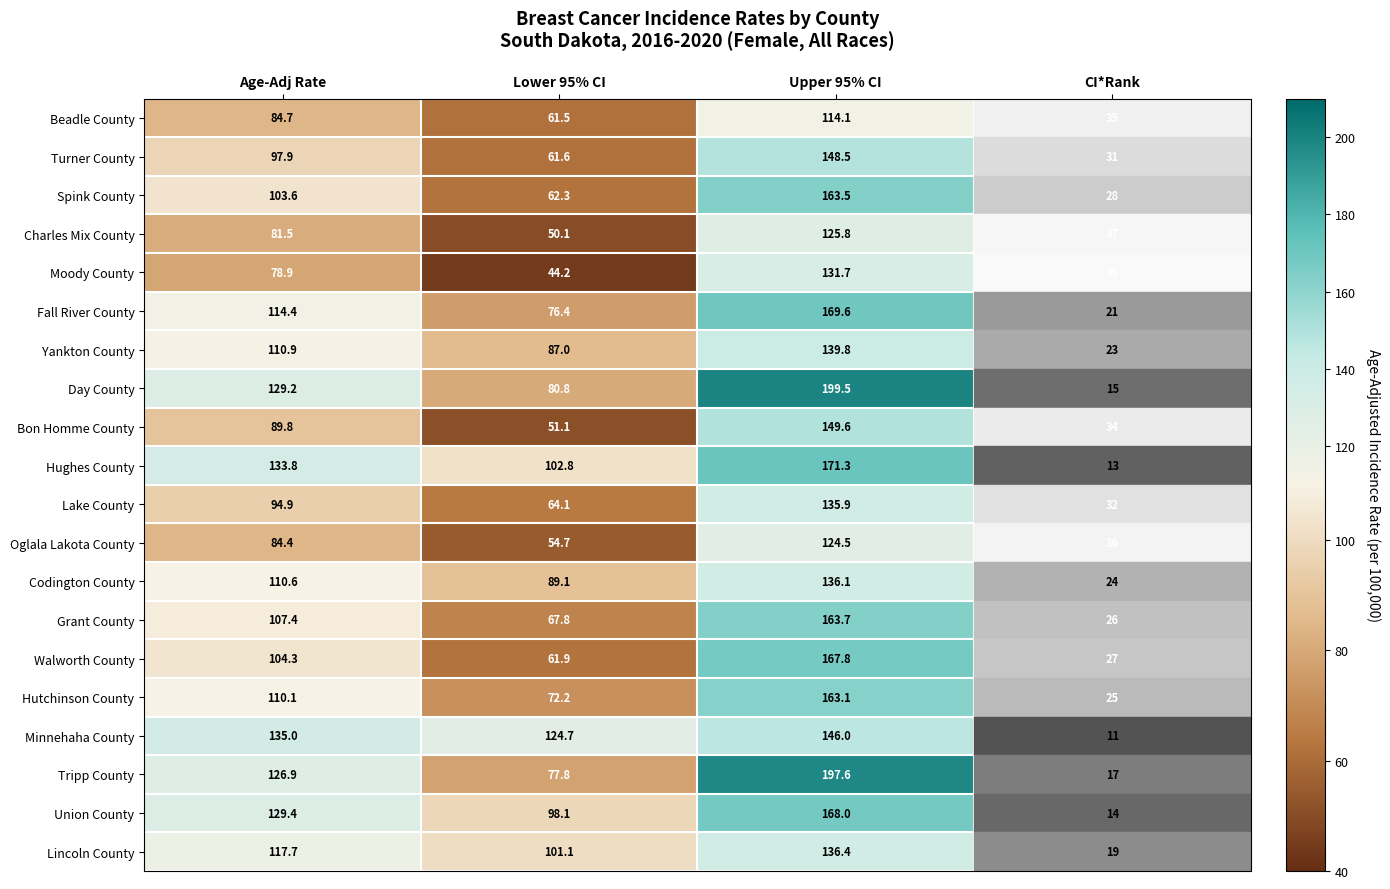

What is the maximum value shown in the chart?

199.5